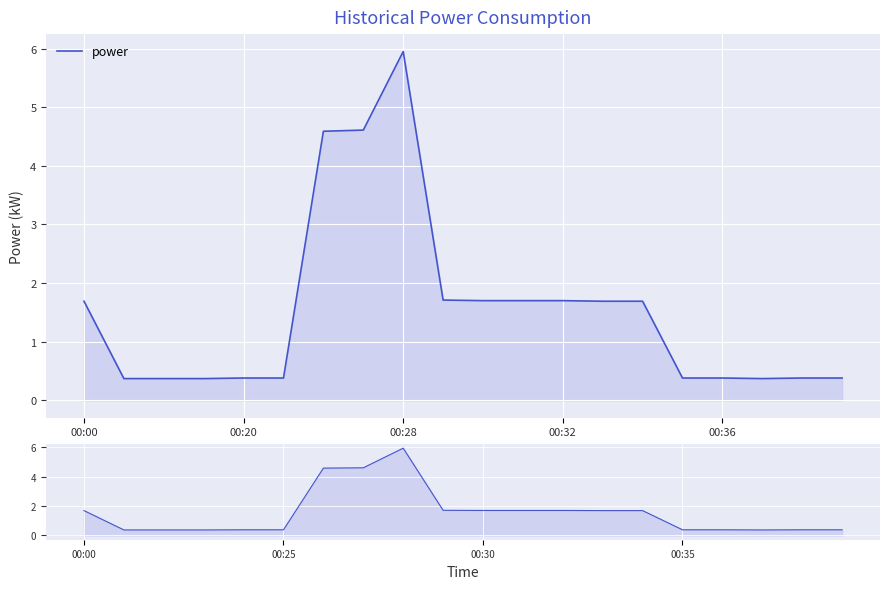

Reading left to right, extract all data points from this chart.

1.7	0.4	0.4	0.4	0.4	0.4	4.6	4.6	6.0	1.7	1.7	1.7	1.7	1.7	1.7	0.4	0.4	0.4	0.4	0.4